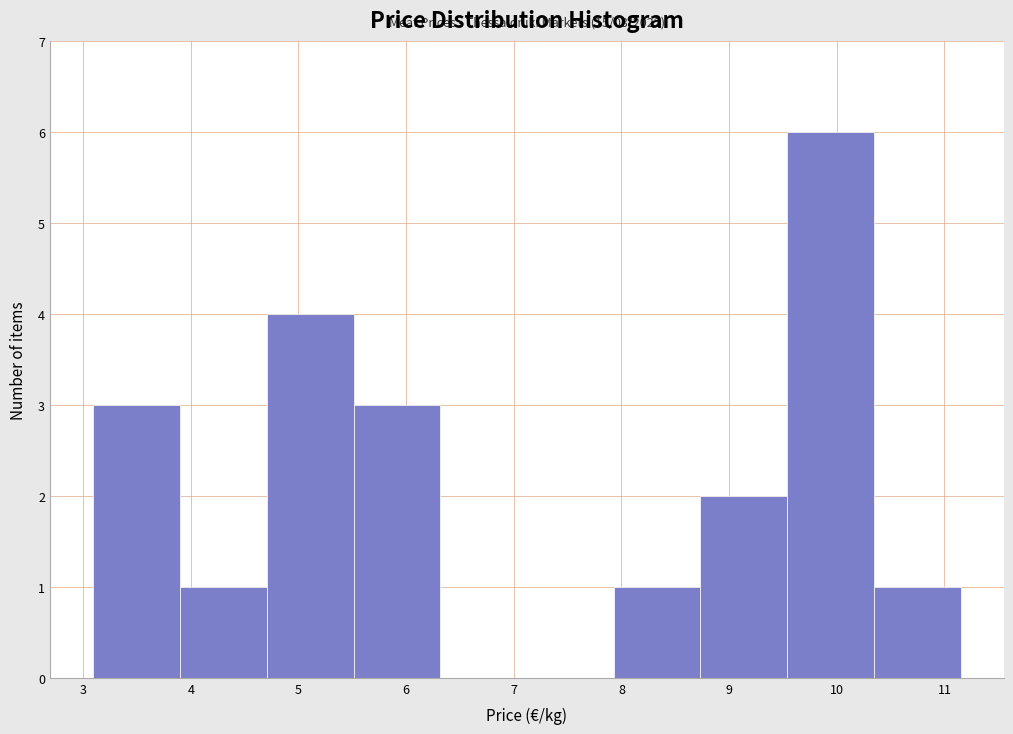

Over which range of the x-axis is the bar tallest?

9.5 to 10.3